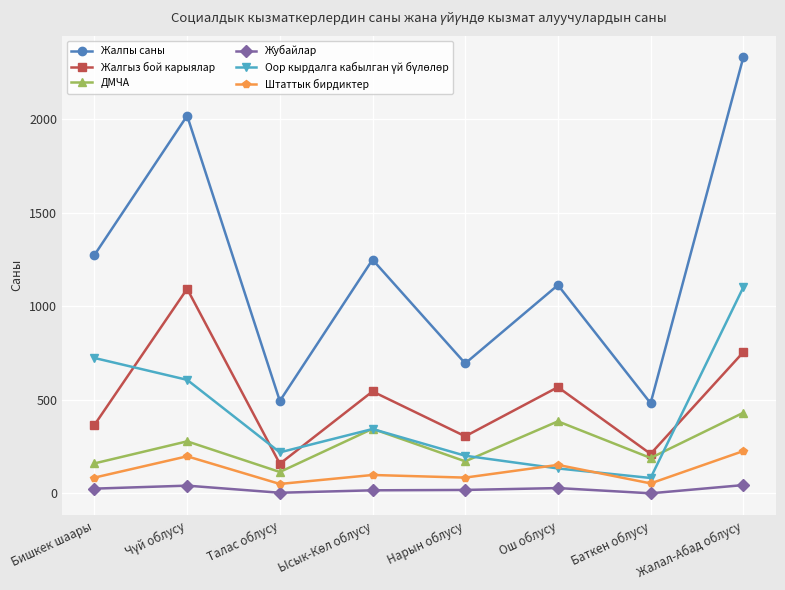

True or false: ДМЧА and Штаттык бирдиктер intersect in this chart.

False